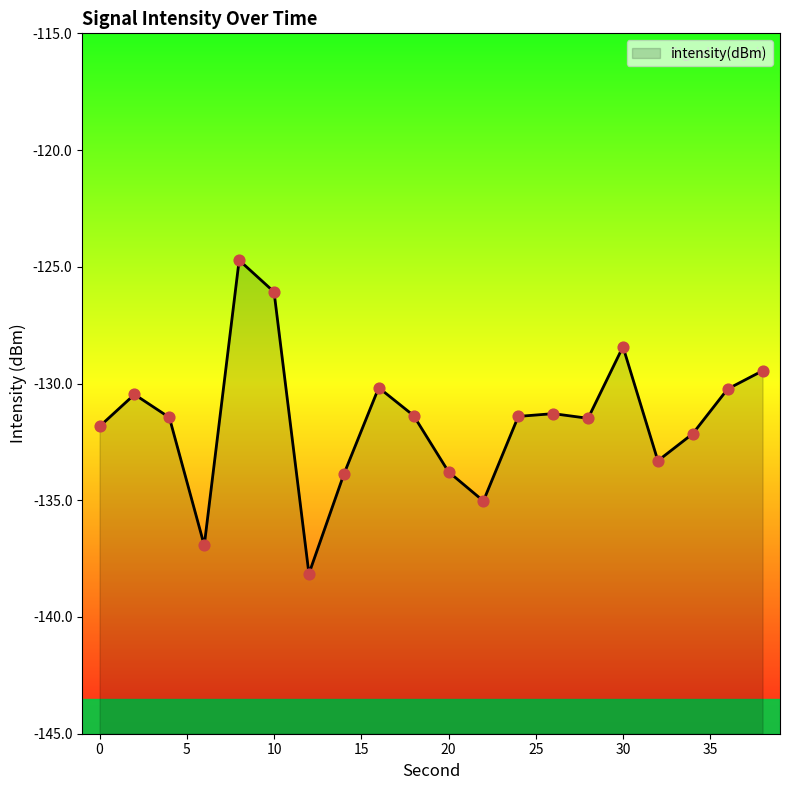

What is the change in value from 10 to 26?

-5.2